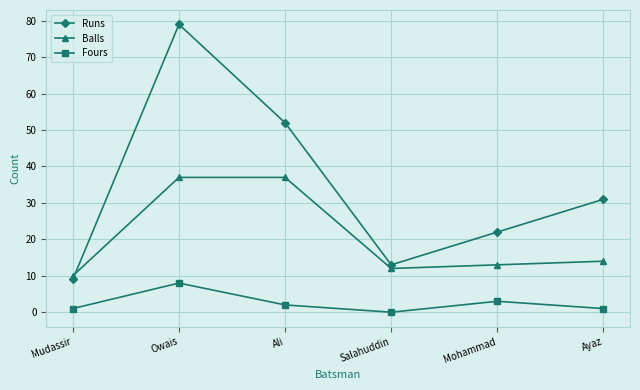

Is it true that Balls equals 10 at Mudassir?

True